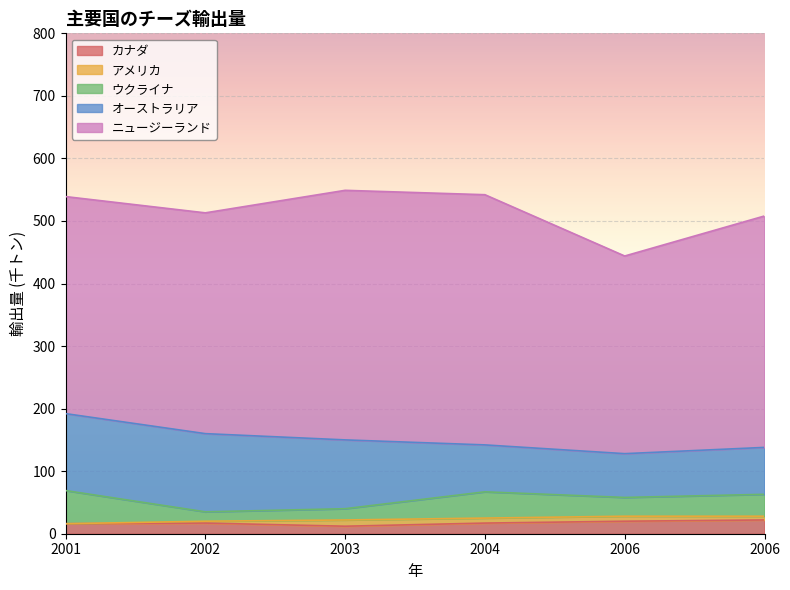

List the labels in order of アメリカ value, largest first.

2003, 2004, 2006, 2006, 2002, 2001